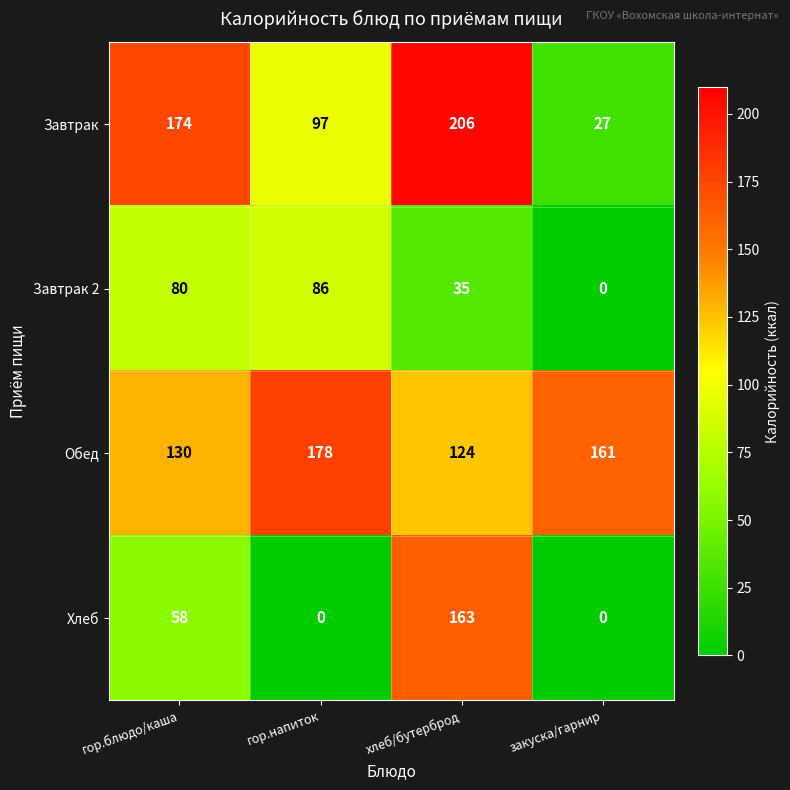

At хлеб/бутерброд, list the series in order from largest to smallest.

Завтрак, Хлеб, Обед, Завтрак 2